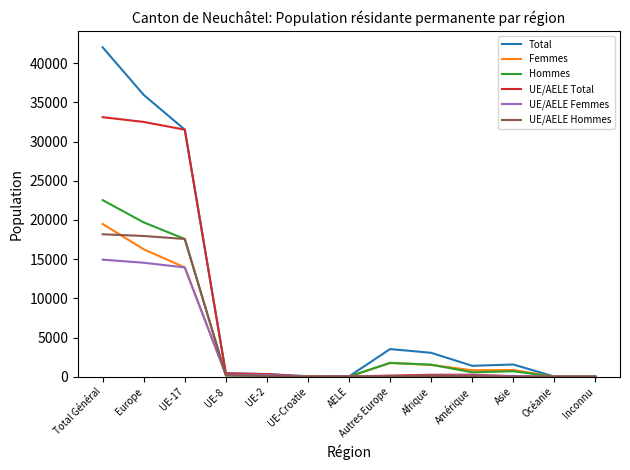

What is the minimum value for Total?

14